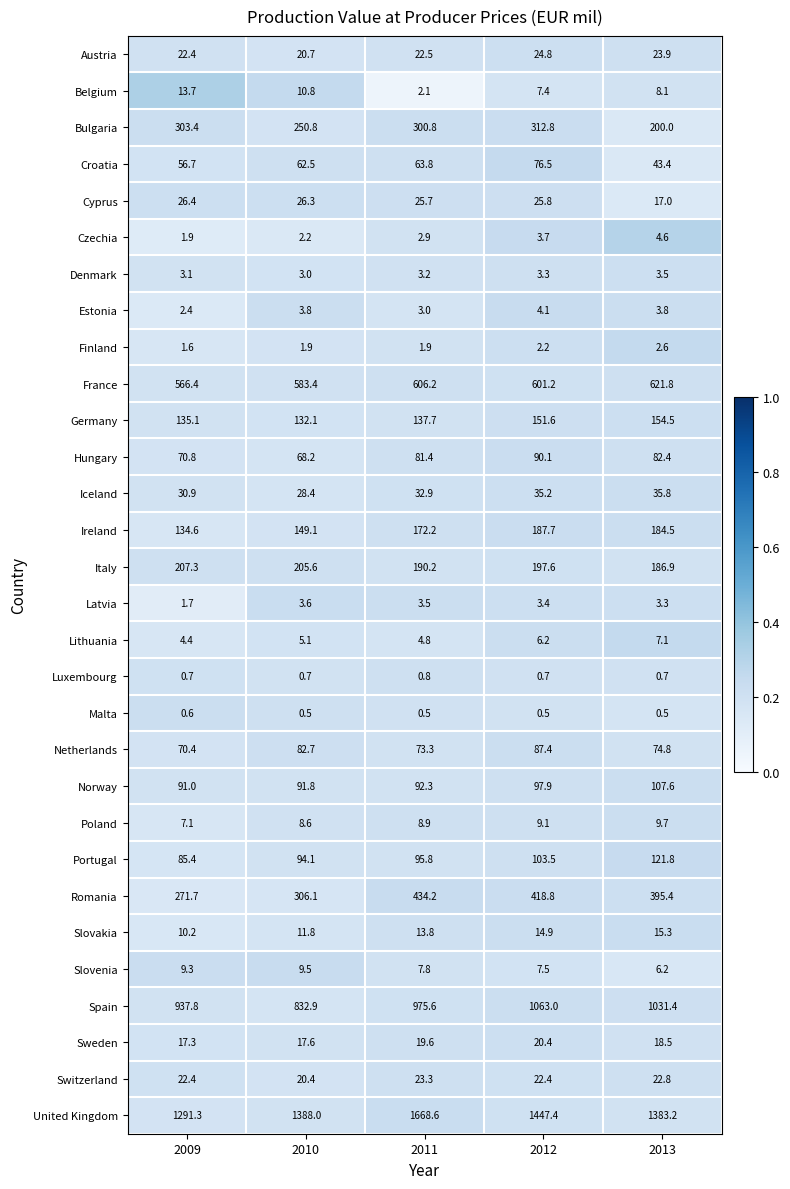

Read the Czechia value at 2012.

3.7